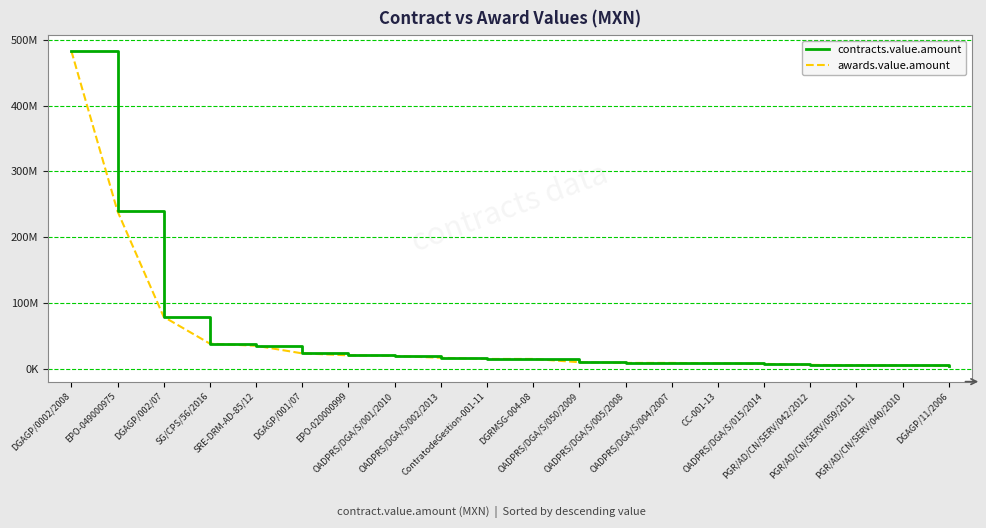

Does the chart have visible grid lines?

Yes